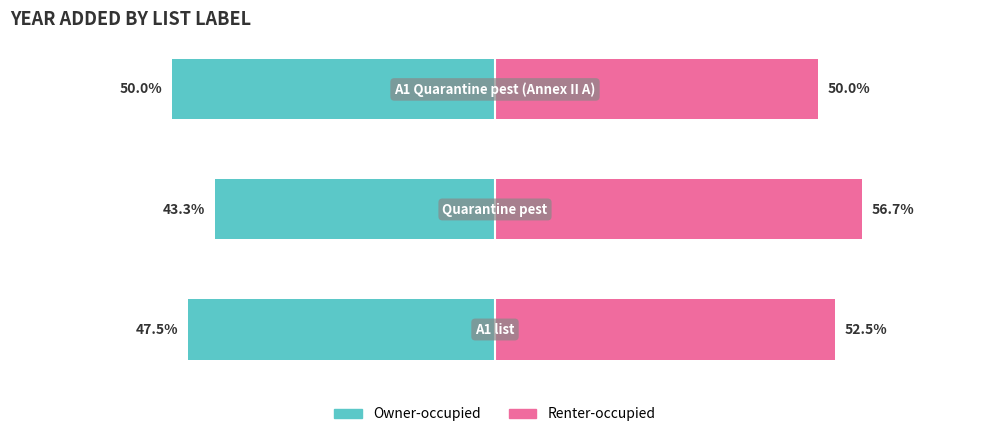

Rank the series by their average value, from lowest to highest.

Owner-occupied, Renter-occupied